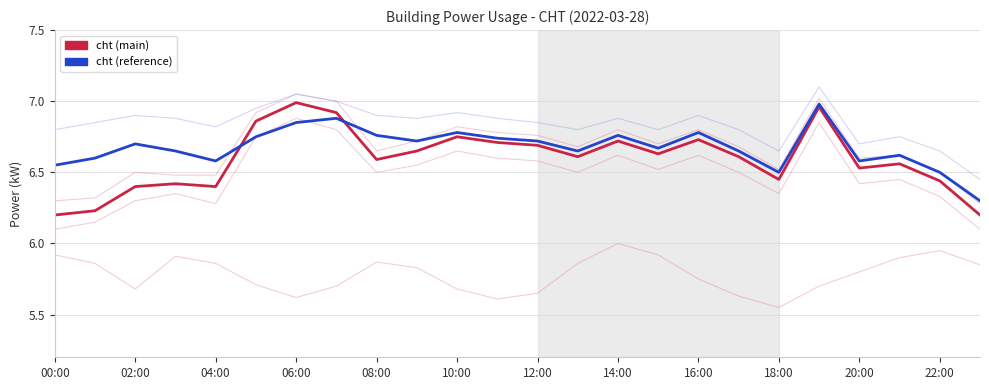

What is the approximate value of cht (main) at 18:00?

6.5